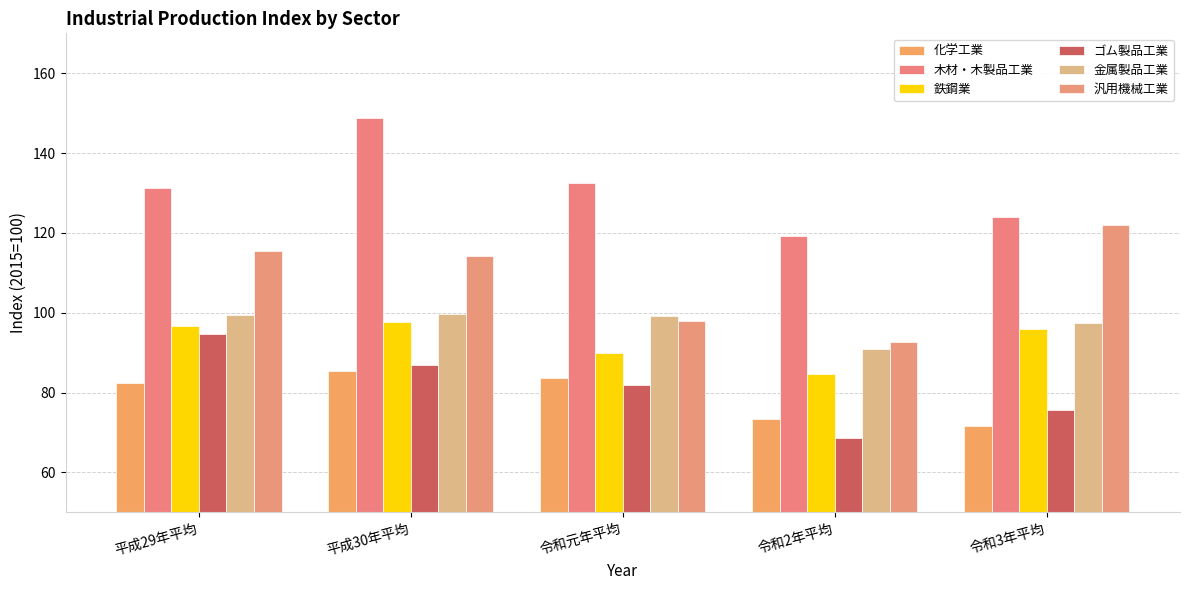

What is the value of the 金属製品工業 bar at the 3rd from the left?

99.1